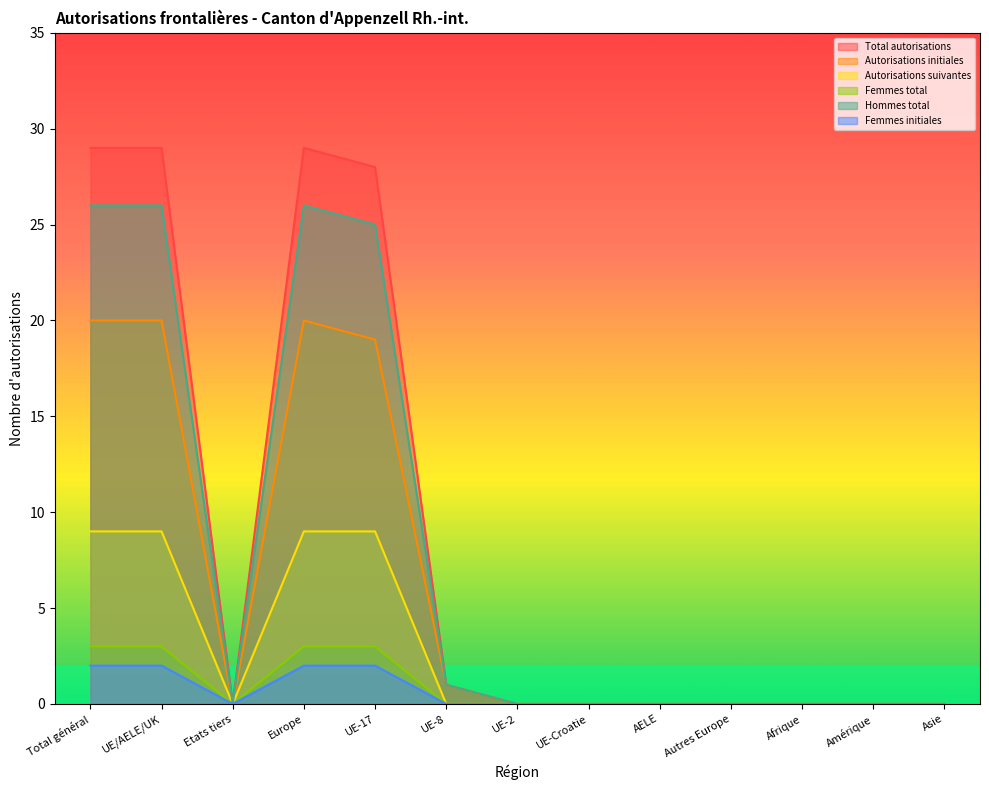

What is the label of the 8th point from the right?

UE-8